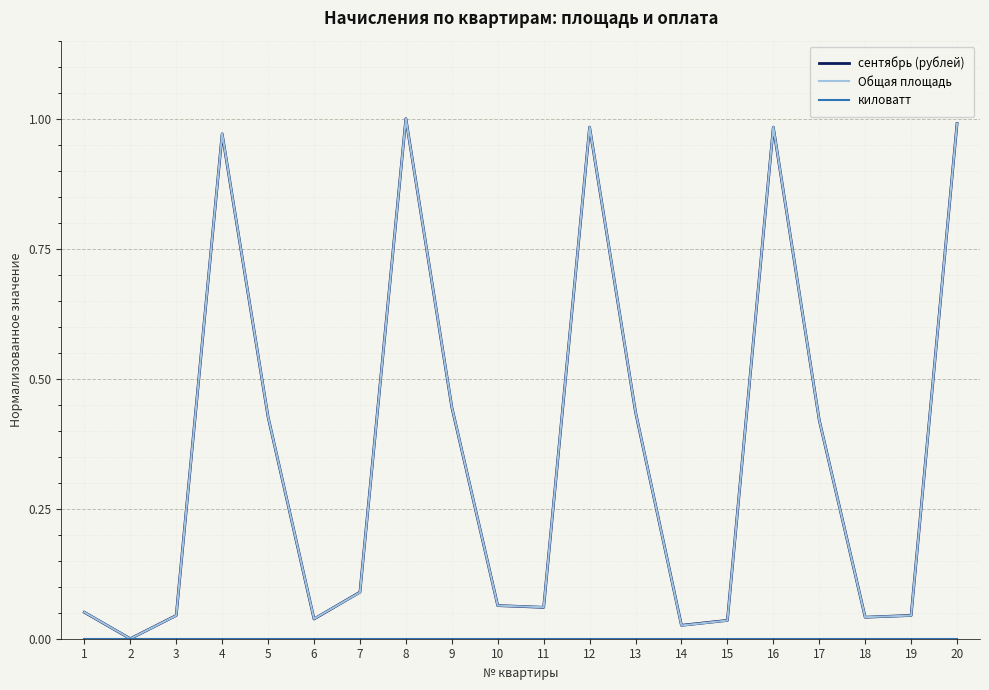

Is the value of сентябрь (рублей) at 16 greater than the value of Общая площадь at 6?

Yes